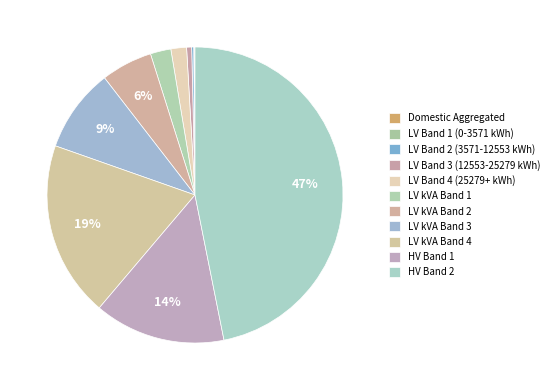

To the nearest percent, what is the difference between the LV Band 4 (25279+ kWh) and LV Band 1 (0-3571 kWh) slice percentages?

2%